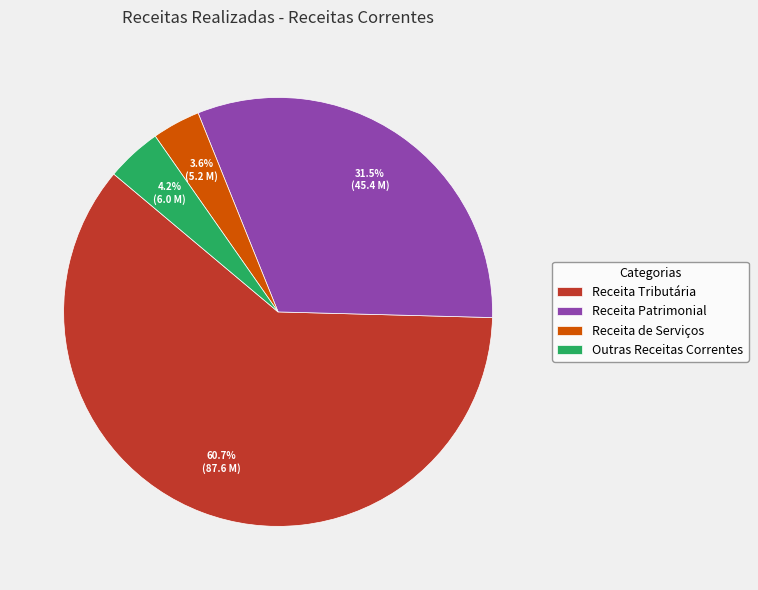

Does Receita de Serviços represent more than half of the total?

No